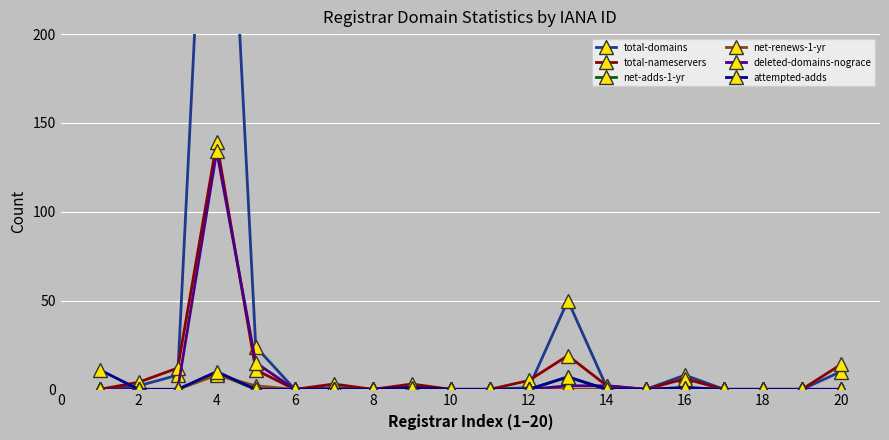

The value of attempted-adds at 6 is 6. True or false?

False